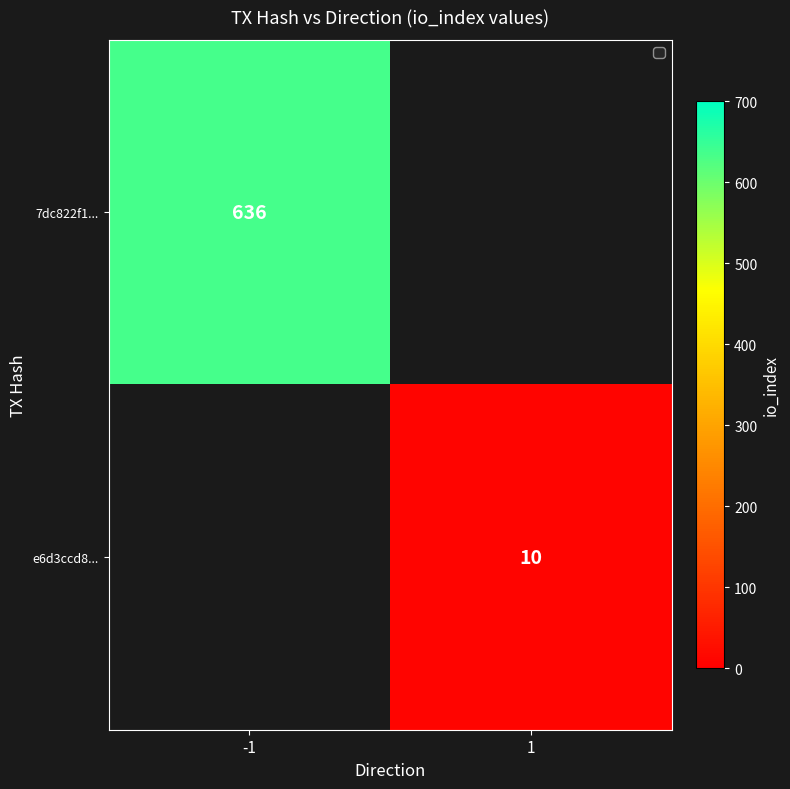

Is it true that 7dc822f1... equals 189 at -1?

False